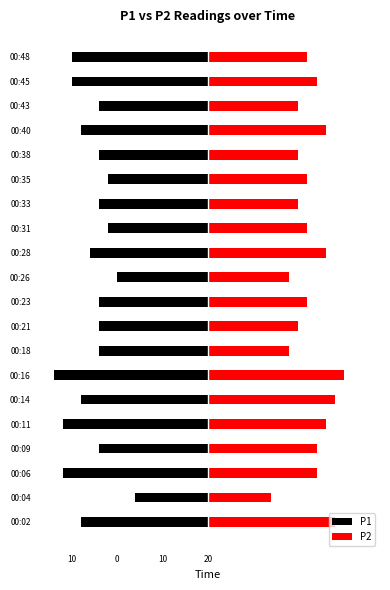

The P1 series shows -6 at 00:11. True or false?

False